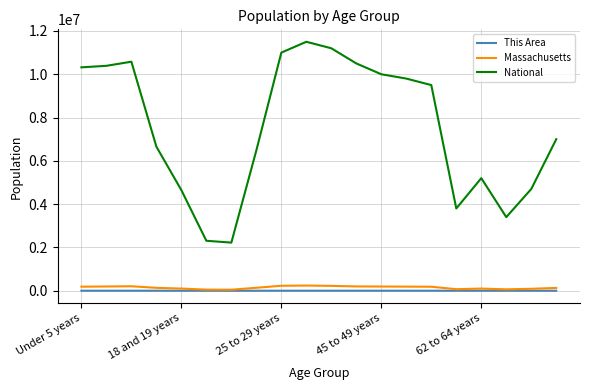

What is the lowest value of the National series?

2223198